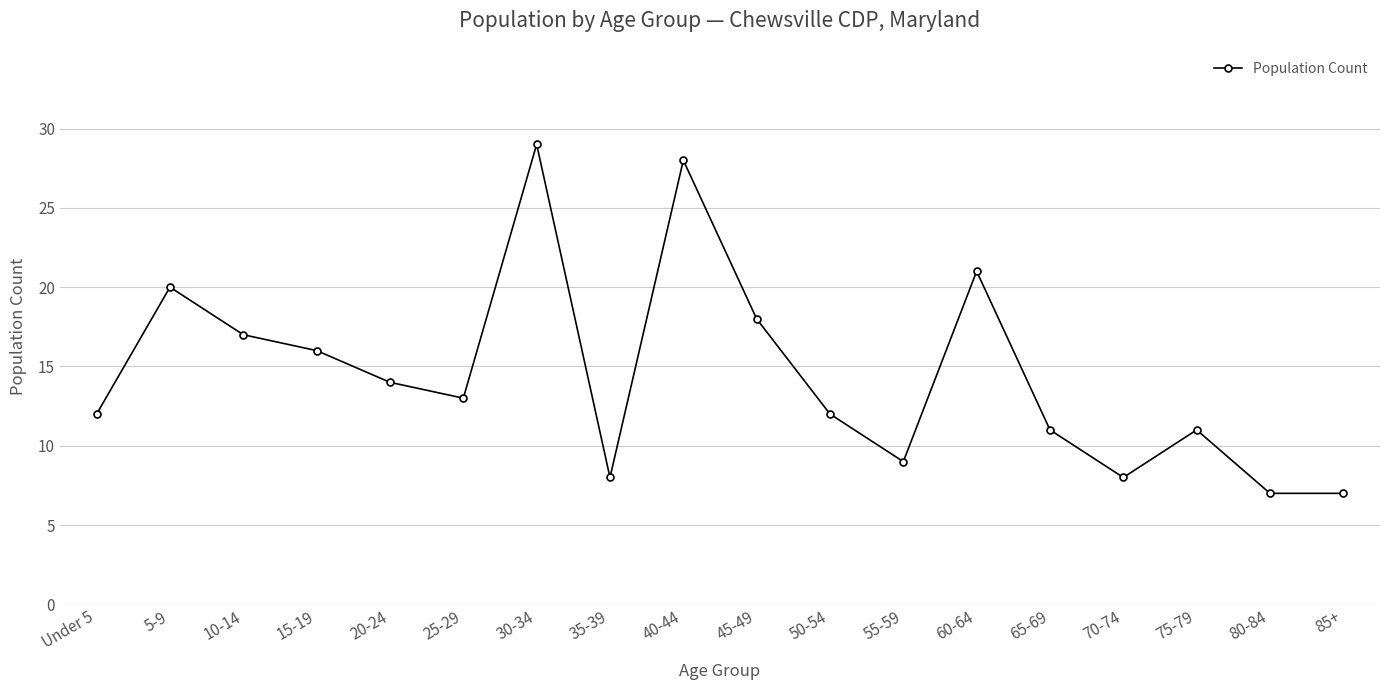

What position from the left is 65-69?

14